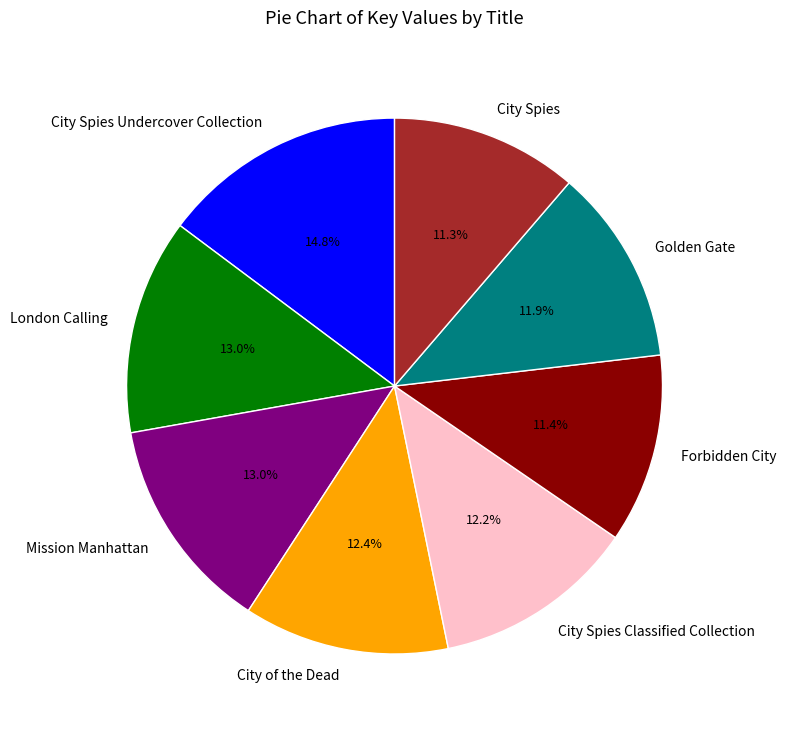

How much of the chart is everything except City Spies Classified Collection?

87.8%